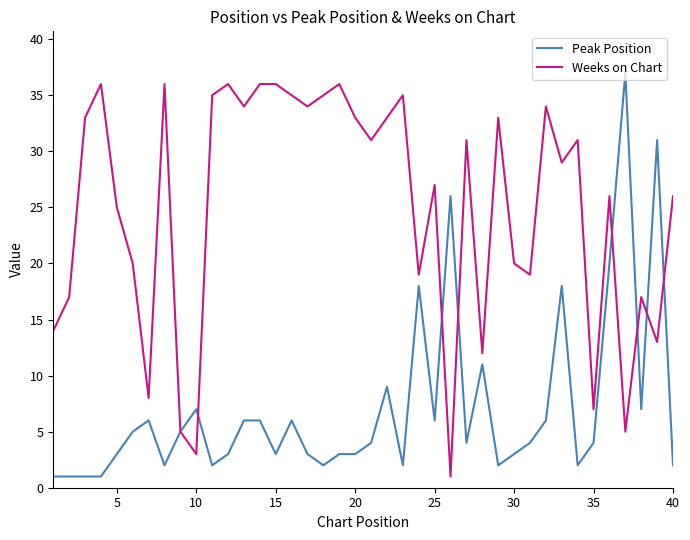

Rank the series by their average value, from highest to lowest.

Weeks on Chart, Peak Position